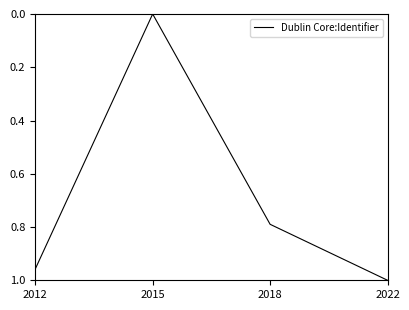

What is the average value?

0.7